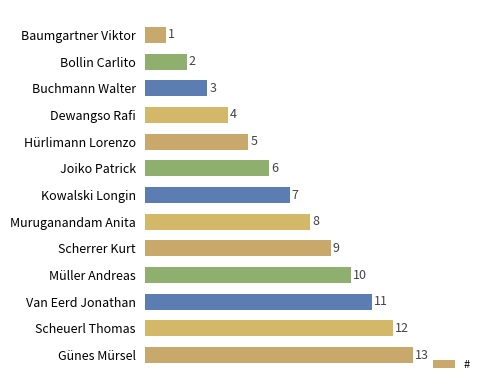

What is the difference between the second highest and second lowest values?

10